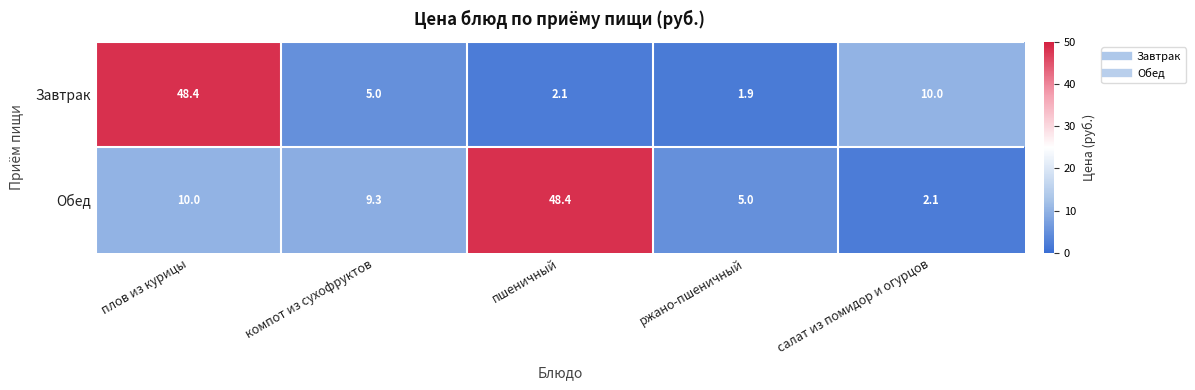

What is the sum of all Завтрак values?

67.4